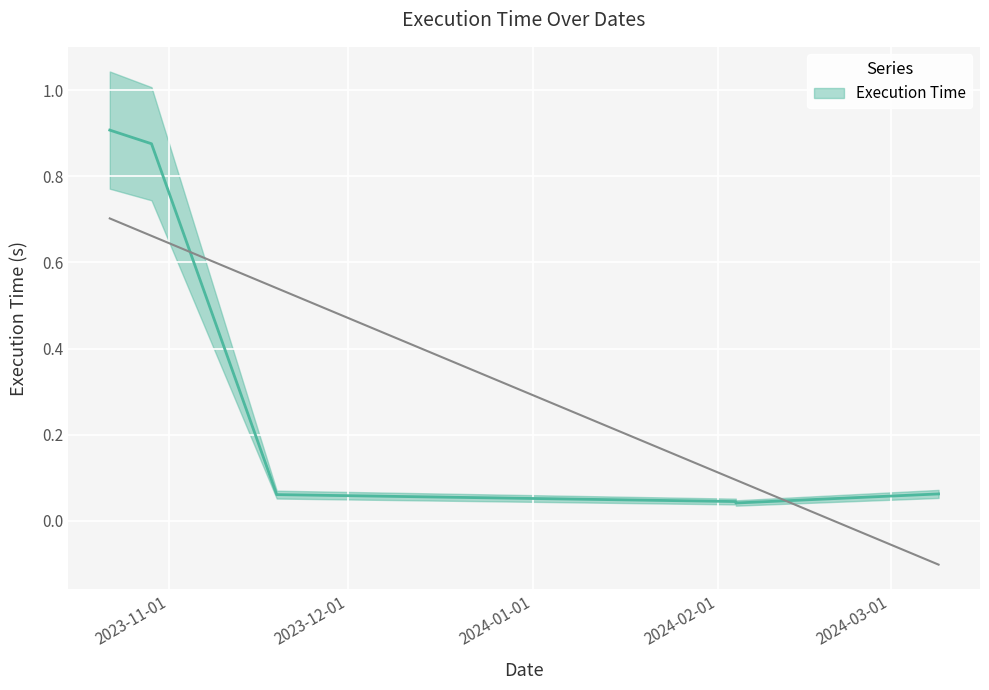

Reading left to right, list all the values displayed in this chart.

0.9	0.9	0.1	0.0	0.0	0.1